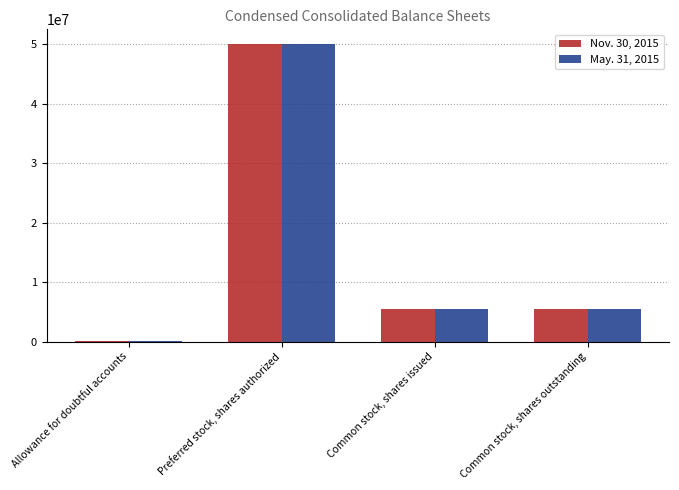

How many groups of bars are there?

4